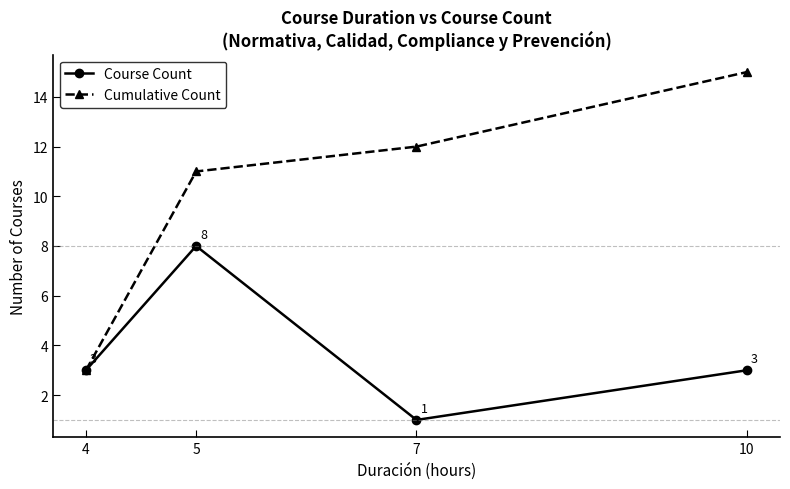

Reading left to right, extract all data points from this chart.

Course Count: 3	8	1	3
Cumulative Count: 3	11	12	15